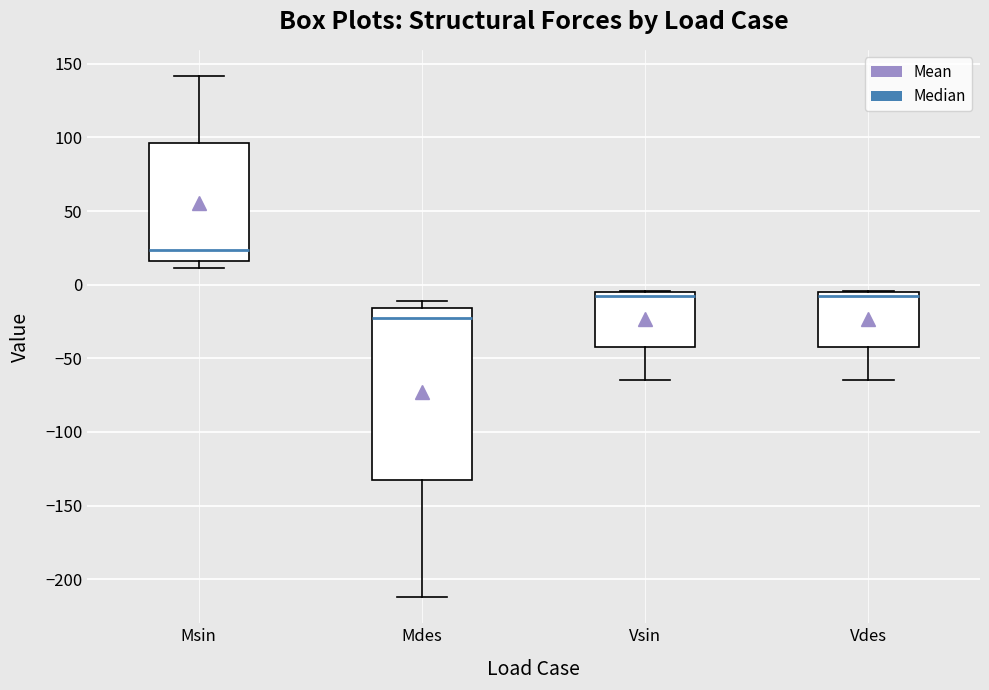

Reading left to right, transcribe this box plot: for each box, give where its median line is, the range the box spans, and where its two whiskers end, as read against the y-axis. The values are not printed on the chart, so give them approximately, as read against the axis.

Msin: median 25, box 15 to 95, whiskers 10 to 140
Mdes: median -25, box -135 to -15, whiskers -210 to -10
Vsin: median -10, box -40 to -5, whiskers -65 to -5
Vdes: median -10, box -40 to -5, whiskers -65 to -5